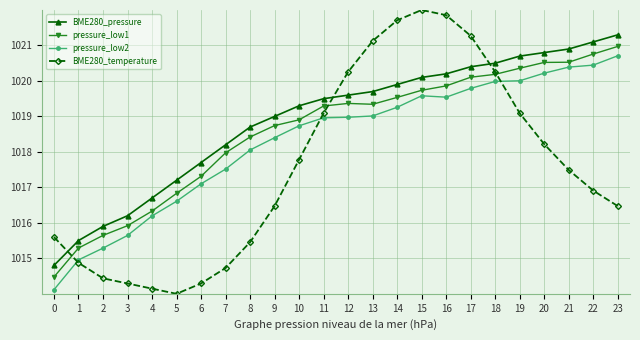

Which series ends up on top after the final intersection of pressure_low2 and BME280_temperature?

pressure_low2